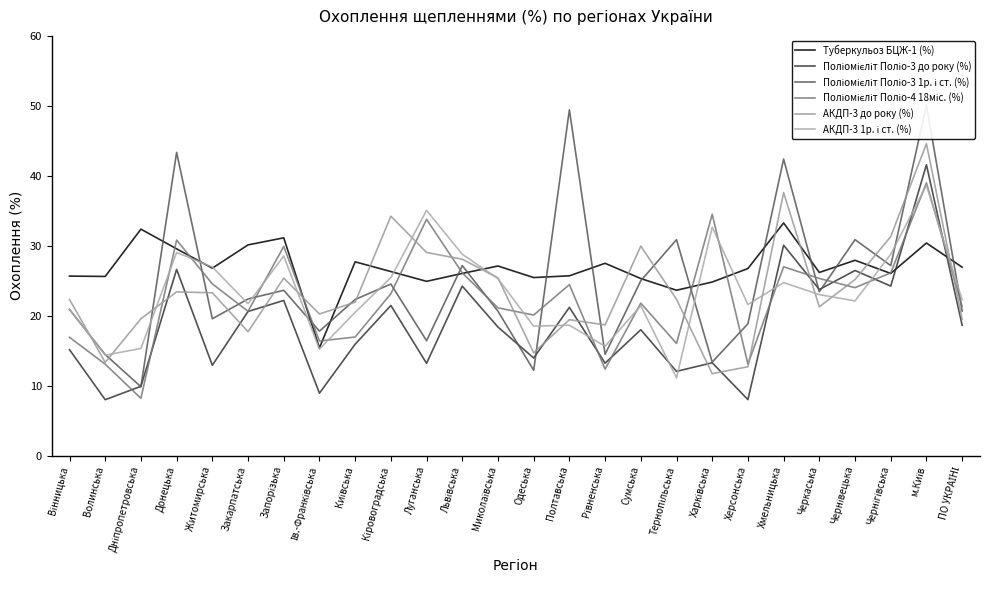

What value does the Поліомієліт Поліо-4 18міс. (%) series have at Тернопільська?

16.0